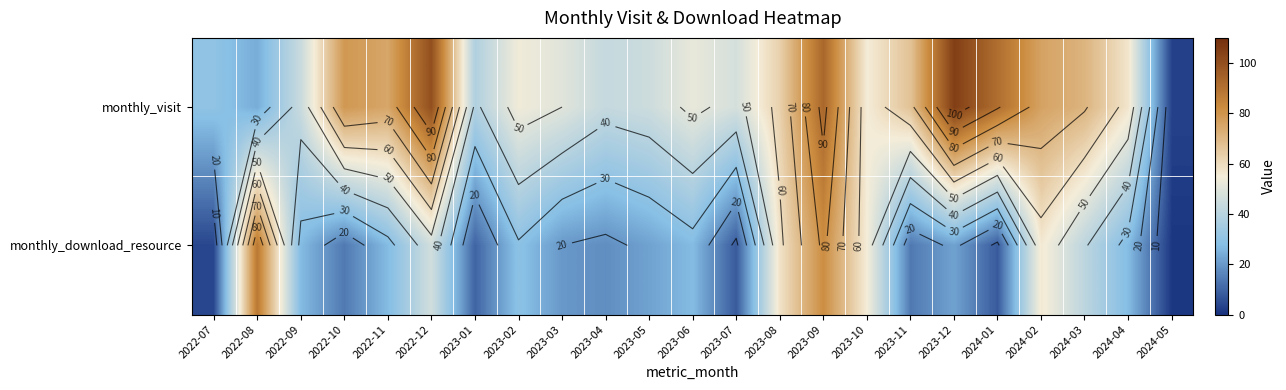

What is the total value across all series at 2022-07?

34